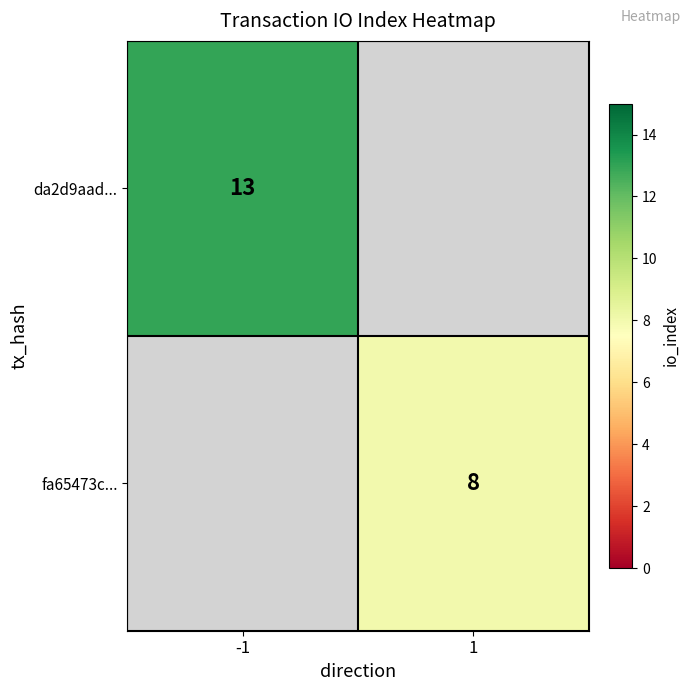

True or false: da2d9aad... has a value of 13 at -1.

True